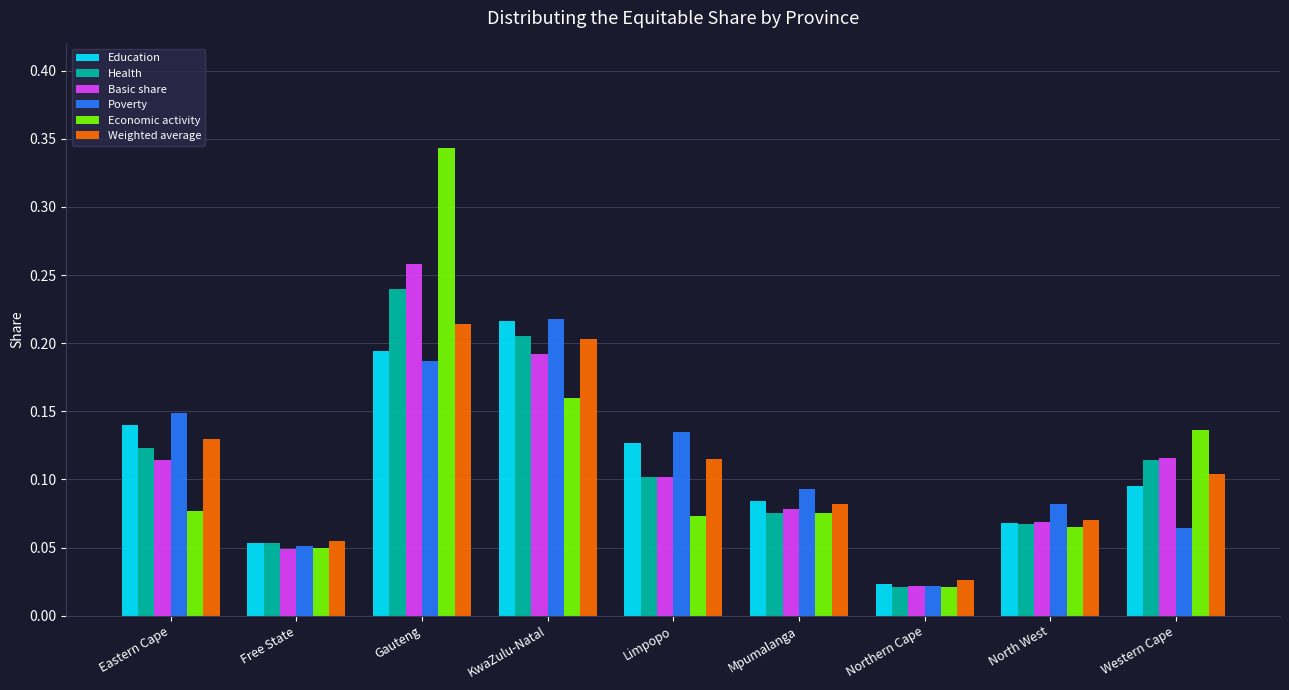

Which series has the widest spread of values?

Economic activity